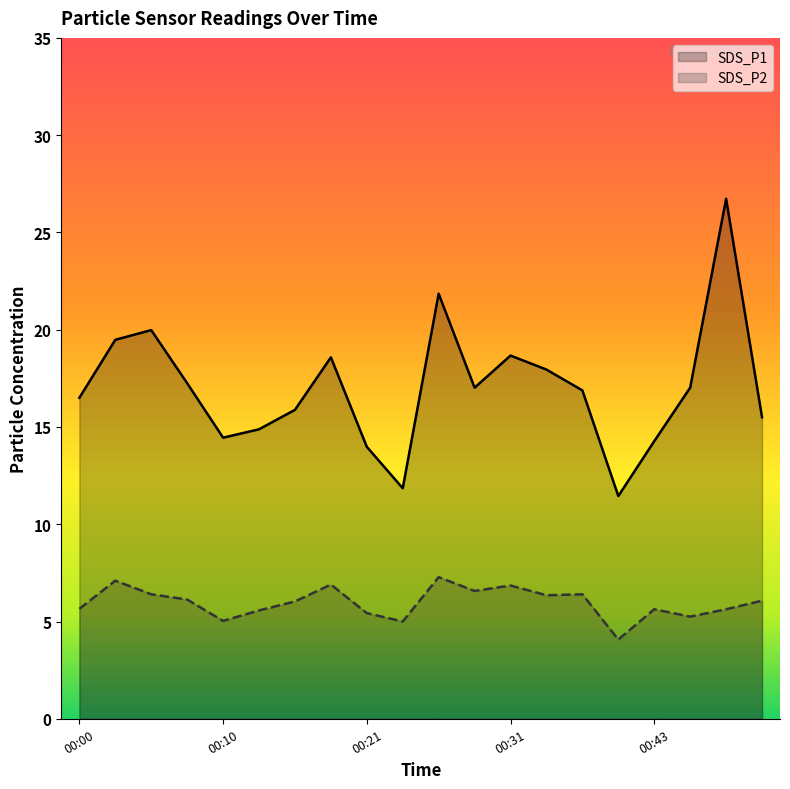

Rank the series by their average value, from lowest to highest.

SDS_P2, SDS_P1